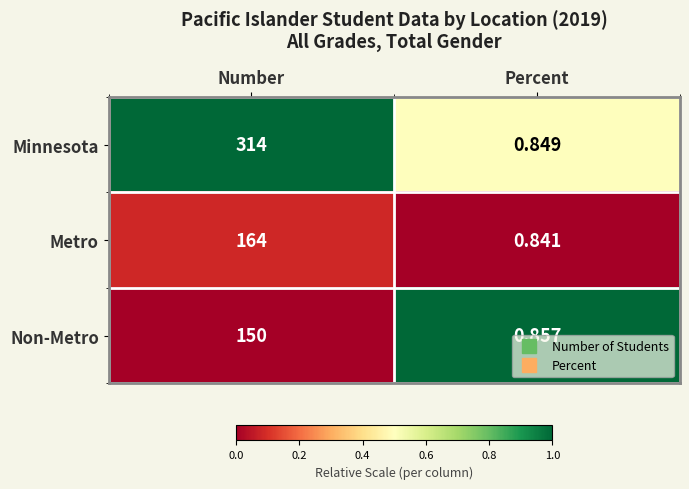

Rank the categories by Non-Metro value from lowest to highest.

Percent, Number